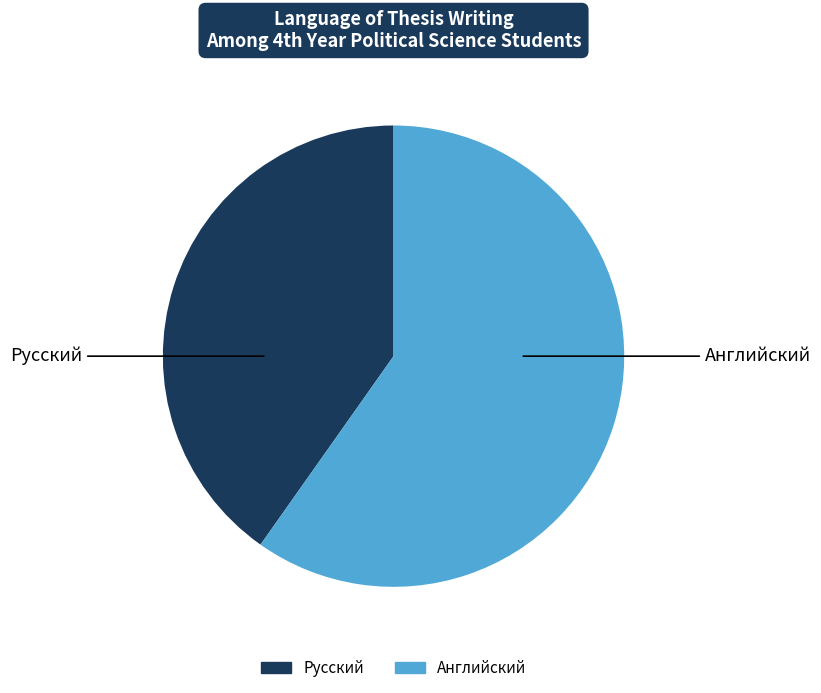

Between Русский and Английский, which is larger?

Английский